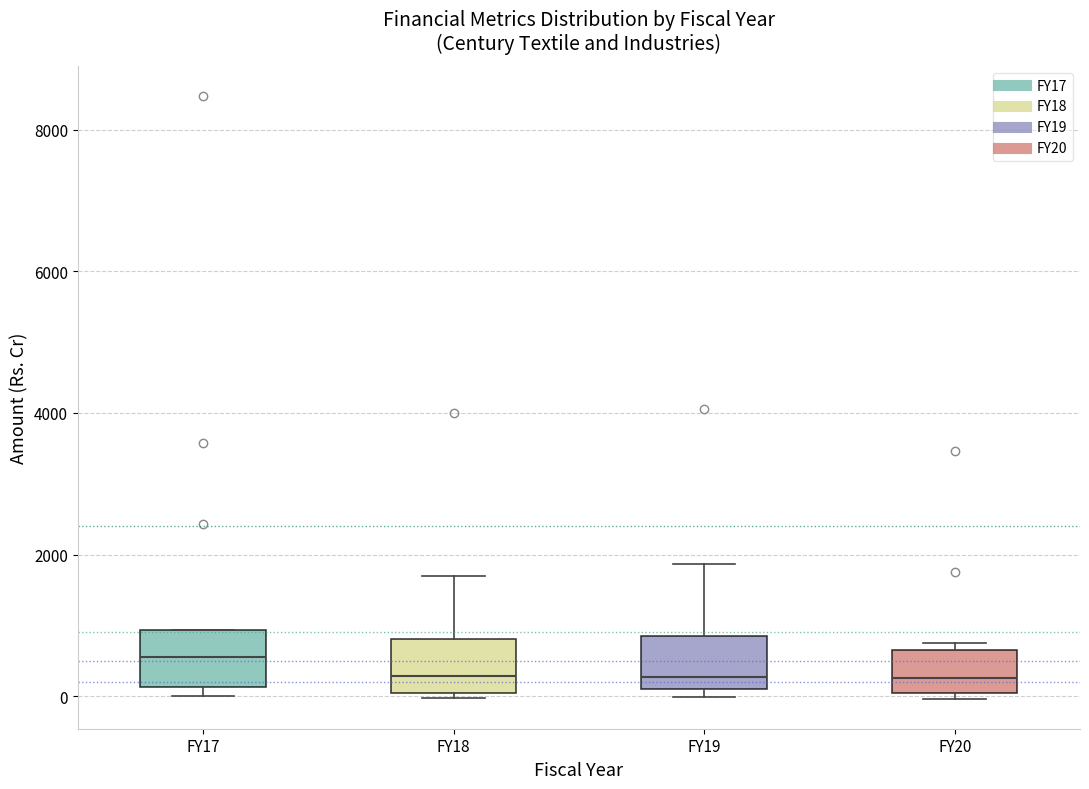

Reading left to right, read every box against the y-axis: the position of its median line, the range the box covers, and the ends of its whiskers. The values are not printed on the chart, so give them approximately, as read against the axis.

FY17: median 600, box 200 to 1000, whiskers 0 to 1000
FY18: median 200, box 0 to 800, whiskers 0 (just below the box's lower edge) to 1600
FY19: median 200 (just above the box's lower edge), box 200 to 800, whiskers 0 to 1800
FY20: median 200, box 0 to 600, whiskers 0 (just below the box's lower edge) to 800